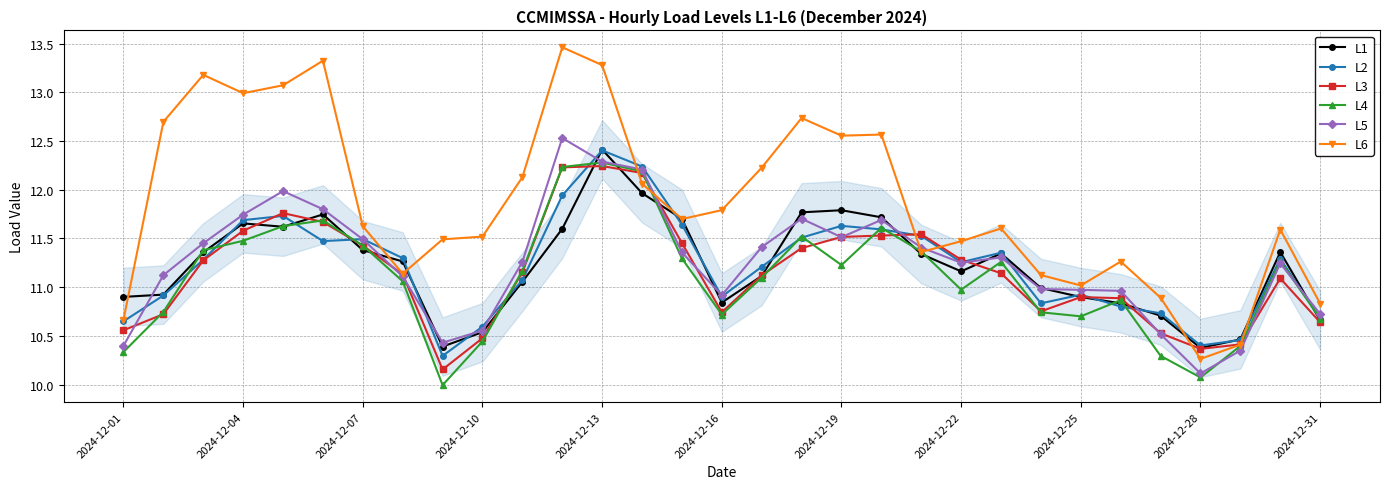

True or false: L1 has more than 1 points higher than both neighbors.

True